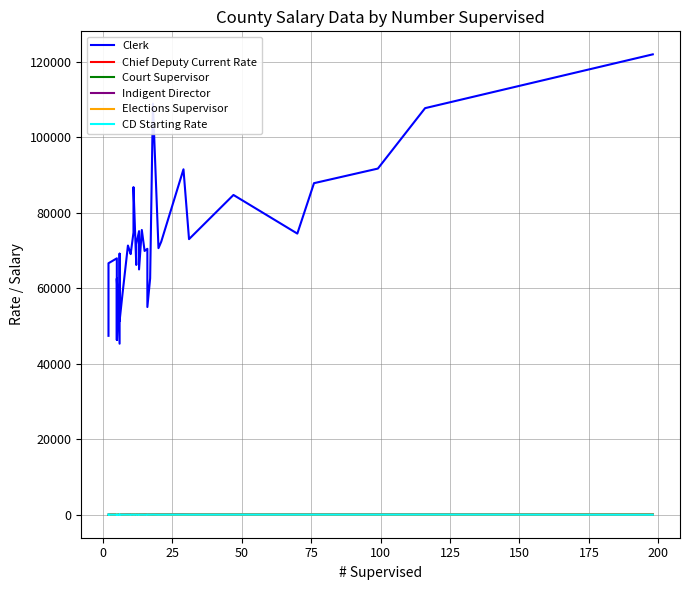

What is the greatest value displayed?

122000.0